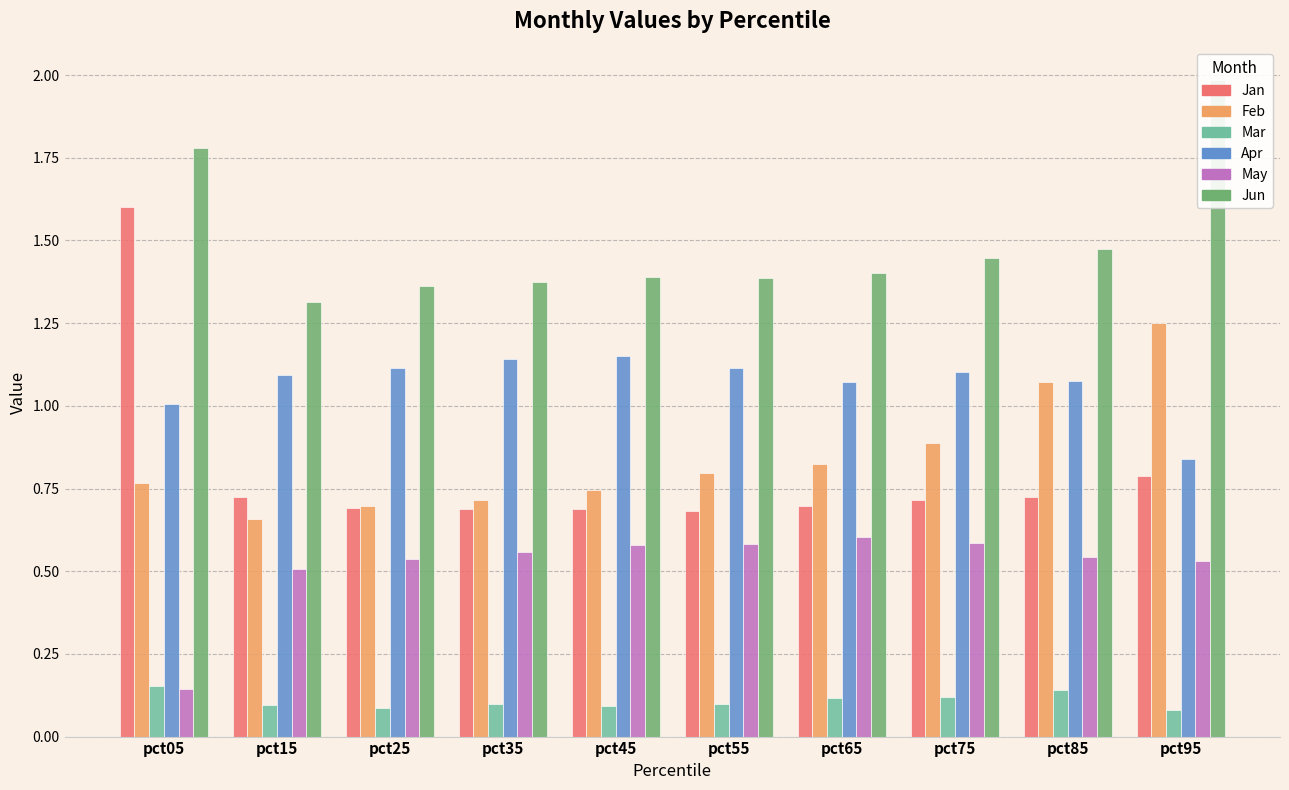

At which category is the sum across all series the highest?

pct95